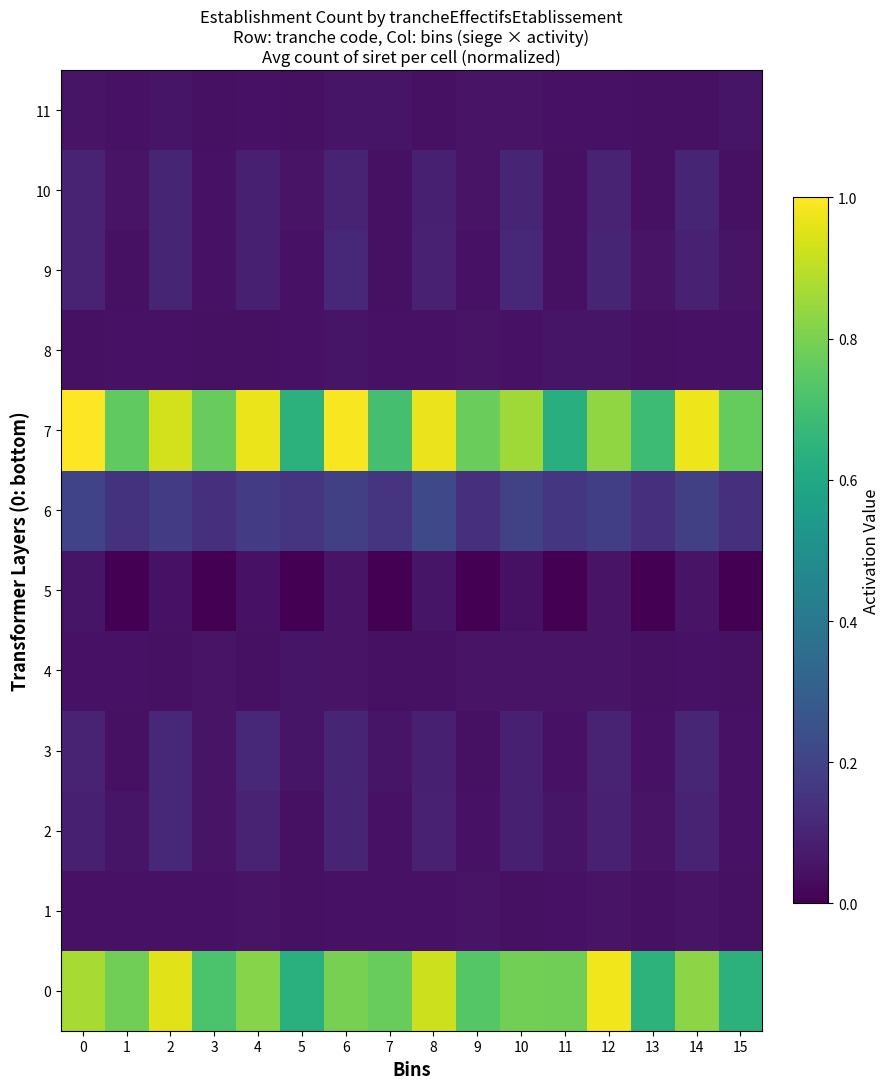

Reading left to right, list all the values displayed in this chart.

0: 0=0.9	1=0.8	2=1.0	3=0.7	4=0.8	5=0.6	6=0.8	7=0.8	8=0.9	9=0.7	10=0.8	11=0.8	12=1.0	13=0.6	14=0.8	15=0.6
1: 0=0.0	1=0.1	2=0.0	3=0.0	4=0.1	5=0.0	6=0.0	7=0.0	8=0.0	9=0.1	10=0.0	11=0.1	12=0.1	13=0.0	14=0.1	15=0.0
2: 0=0.1	1=0.1	2=0.1	3=0.1	4=0.1	5=0.0	6=0.1	7=0.0	8=0.1	9=0.0	10=0.1	11=0.1	12=0.1	13=0.1	14=0.1	15=0.1
3: 0=0.1	1=0.0	2=0.1	3=0.1	4=0.1	5=0.1	6=0.1	7=0.1	8=0.1	9=0.0	10=0.1	11=0.0	12=0.1	13=0.0	14=0.1	15=0.0
4: 0=0.0	1=0.1	2=0.0	3=0.1	4=0.0	5=0.1	6=0.1	7=0.0	8=0.0	9=0.1	10=0.1	11=0.1	12=0.1	13=0.0	14=0.0	15=0.0
5: 0=0.1	1=0.0	2=0.0	3=0.0	4=0.0	5=0.0	6=0.1	7=0.0	8=0.1	9=0.0	10=0.0	11=0.0	12=0.1	13=0.0	14=0.1	15=0.0
6: 0=0.2	1=0.1	2=0.2	3=0.1	4=0.2	5=0.2	6=0.2	7=0.2	8=0.2	9=0.1	10=0.2	11=0.2	12=0.2	13=0.1	14=0.2	15=0.1
7: 0=1.0	1=0.8	2=0.9	3=0.8	4=1.0	5=0.6	6=1.0	7=0.7	8=1.0	9=0.8	10=0.9	11=0.6	12=0.8	13=0.7	14=1.0	15=0.8
8: 0=0.0	1=0.1	2=0.0	3=0.0	4=0.0	5=0.0	6=0.1	7=0.0	8=0.1	9=0.1	10=0.0	11=0.1	12=0.1	13=0.0	14=0.0	15=0.0
9: 0=0.1	1=0.0	2=0.1	3=0.0	4=0.1	5=0.0	6=0.1	7=0.0	8=0.1	9=0.0	10=0.1	11=0.0	12=0.1	13=0.1	14=0.1	15=0.1
10: 0=0.1	1=0.1	2=0.1	3=0.1	4=0.1	5=0.1	6=0.1	7=0.0	8=0.1	9=0.1	10=0.1	11=0.0	12=0.1	13=0.0	14=0.1	15=0.0
11: 0=0.1	1=0.0	2=0.1	3=0.0	4=0.0	5=0.0	6=0.1	7=0.1	8=0.0	9=0.1	10=0.1	11=0.1	12=0.1	13=0.0	14=0.0	15=0.1